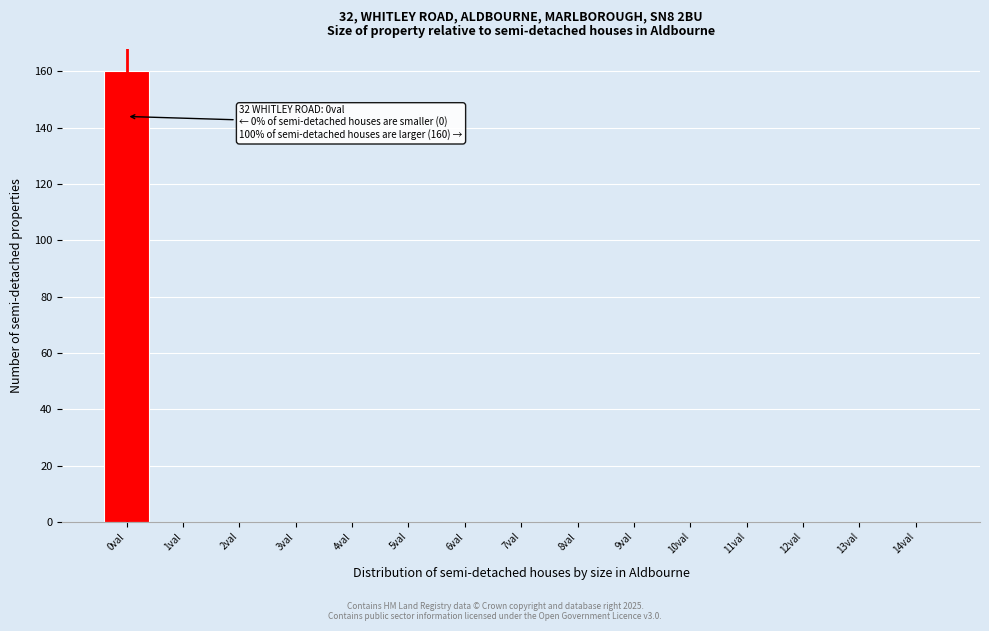

Over which range of the x-axis is the bar tallest?

-0.5 to 0.5